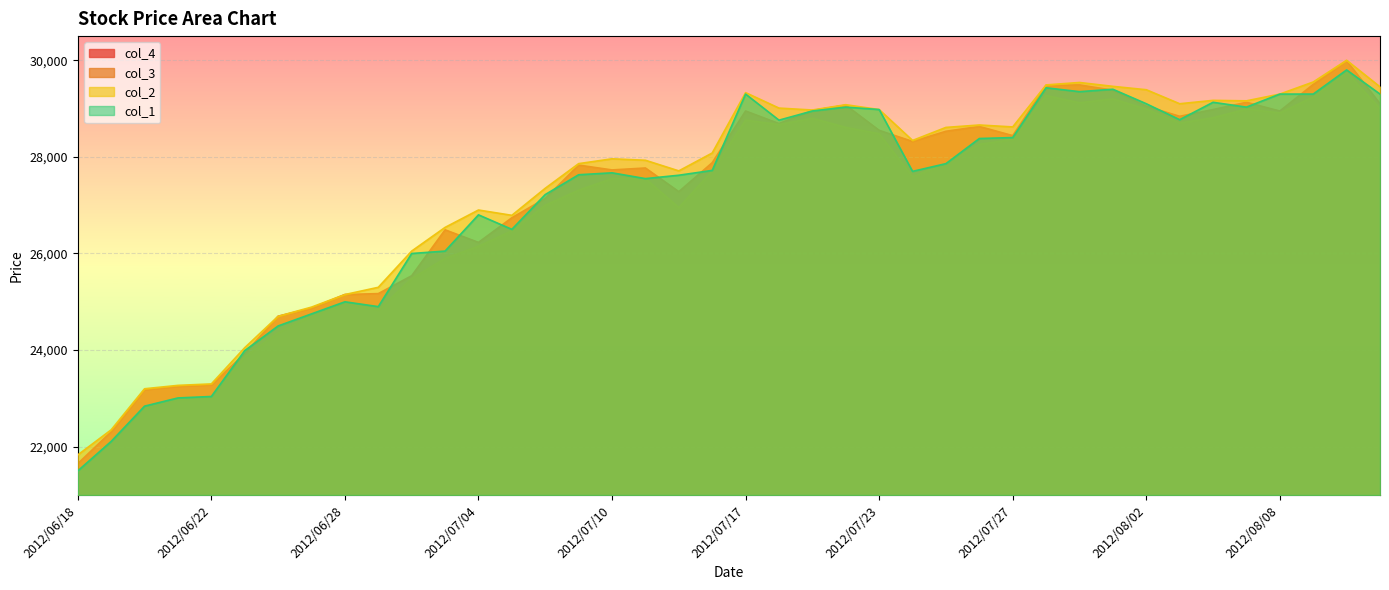

What are all the series names shown in the legend?

col_4, col_3, col_2, col_1